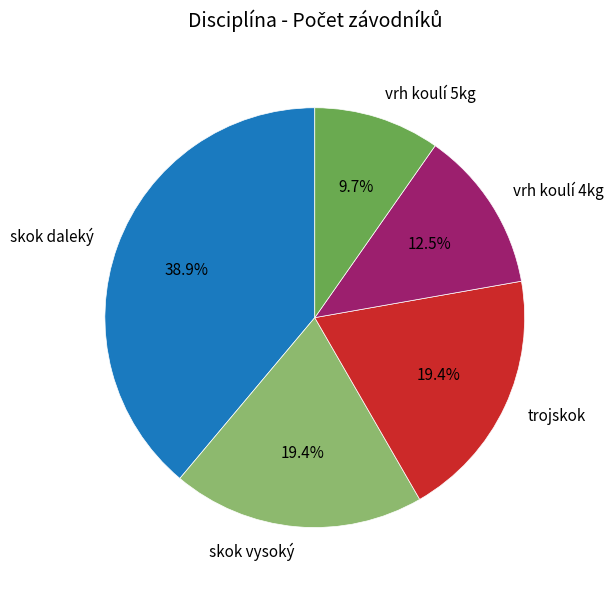

How many segments does this pie chart have?

5